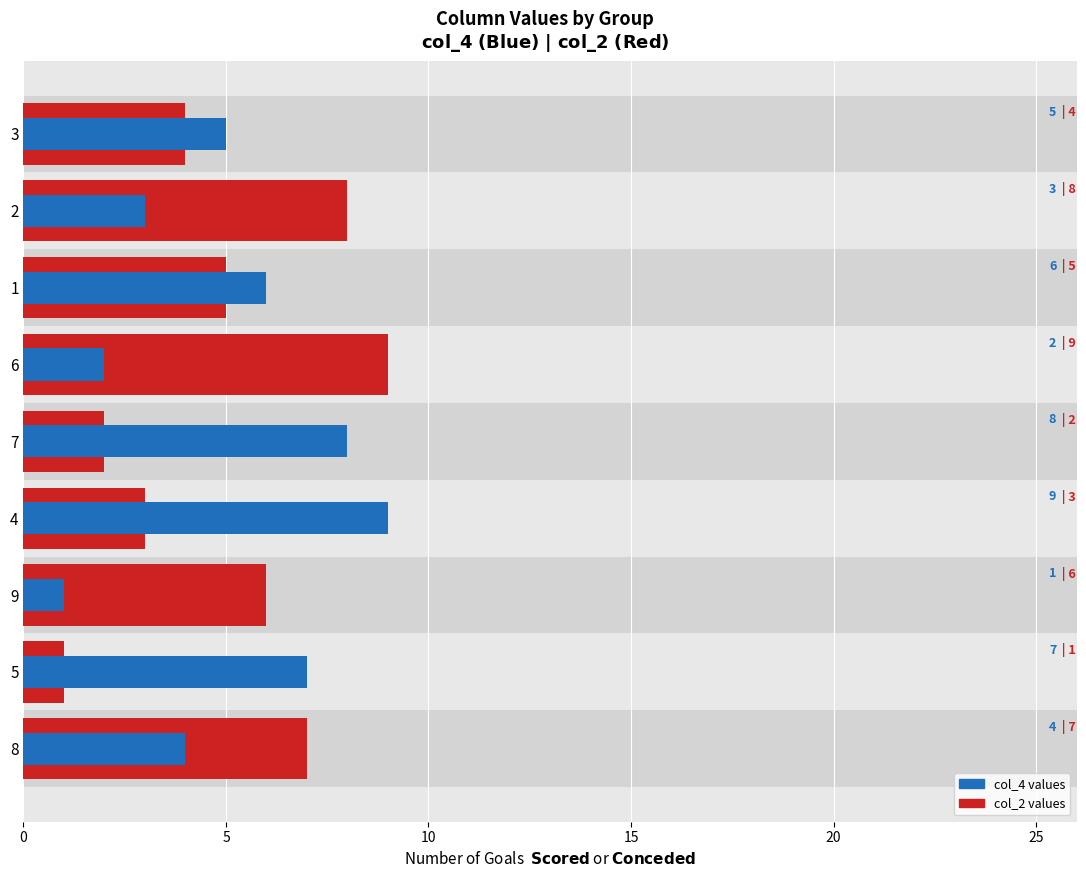

What is the label of the 8th bar from the right?

5